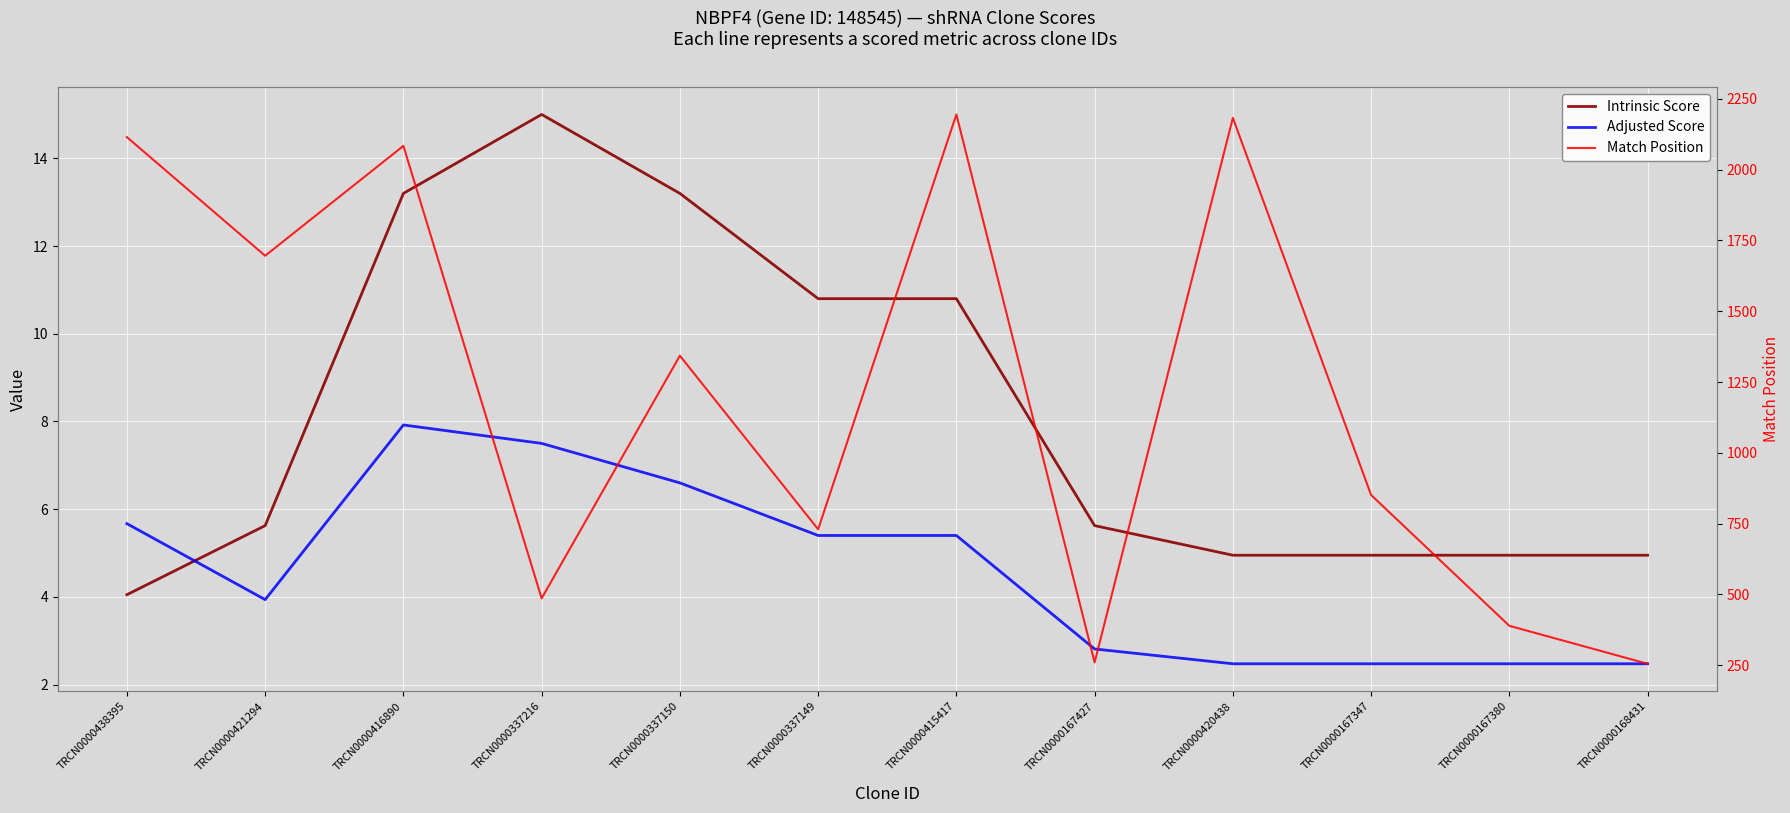

Reading left to right, transcribe all the data shown in this chart.

Intrinsic Score: TRCN0000438395=4.0	TRCN0000421294=5.6	TRCN0000416890=13.2	TRCN0000337216=15.0	TRCN0000337150=13.2	TRCN0000337149=10.8	TRCN0000415417=10.8	TRCN0000167427=5.6	TRCN0000420438=5.0	TRCN0000167347=5.0	TRCN0000167380=5.0	TRCN0000168431=5.0
Adjusted Score: TRCN0000438395=5.7	TRCN0000421294=3.9	TRCN0000416890=7.9	TRCN0000337216=7.5	TRCN0000337150=6.6	TRCN0000337149=5.4	TRCN0000415417=5.4	TRCN0000167427=2.8	TRCN0000420438=2.5	TRCN0000167347=2.5	TRCN0000167380=2.5	TRCN0000168431=2.5
Match Position: TRCN0000438395=2115.0	TRCN0000421294=1696.0	TRCN0000416890=2084.0	TRCN0000337216=486.0	TRCN0000337150=1343.0	TRCN0000337149=730.0	TRCN0000415417=2195.0	TRCN0000167427=260.0	TRCN0000420438=2183.0	TRCN0000167347=851.0	TRCN0000167380=389.0	TRCN0000168431=255.0